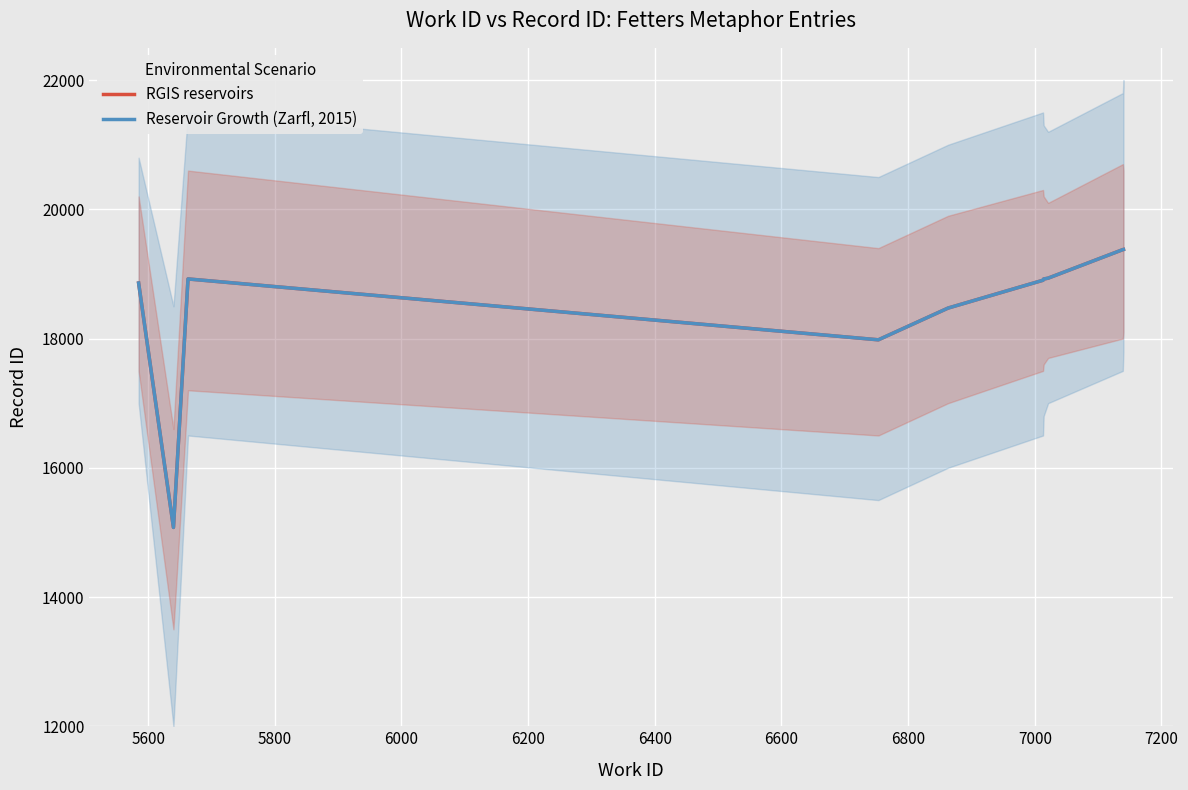

How many values in the Reservoir Growth (Zarfl, 2015) series are below 18922?

5